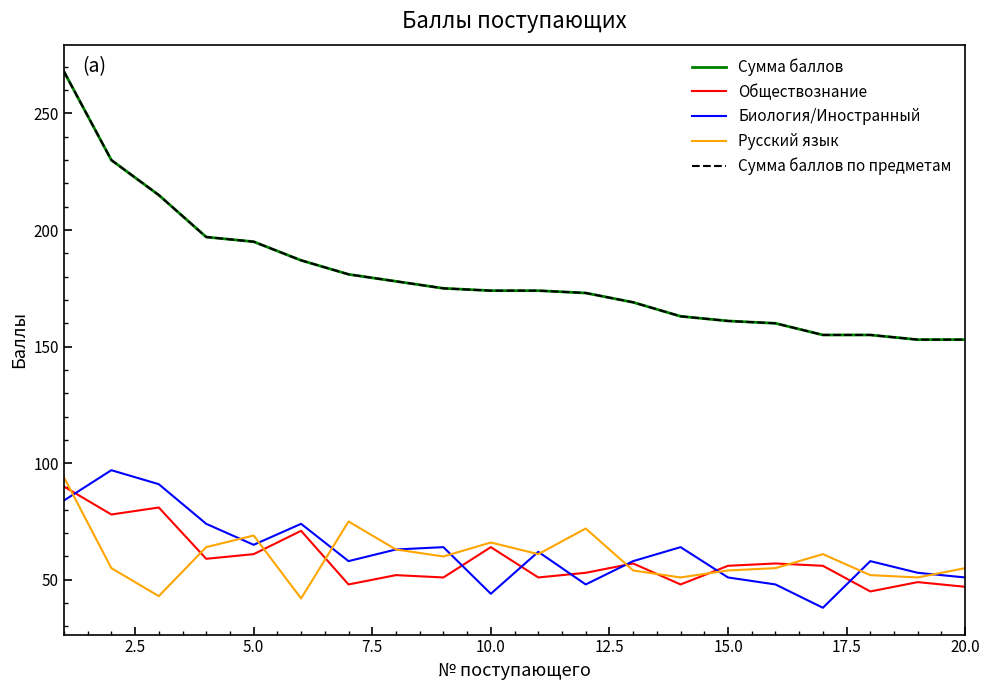

Is this an area chart (filled region under the line)?

No